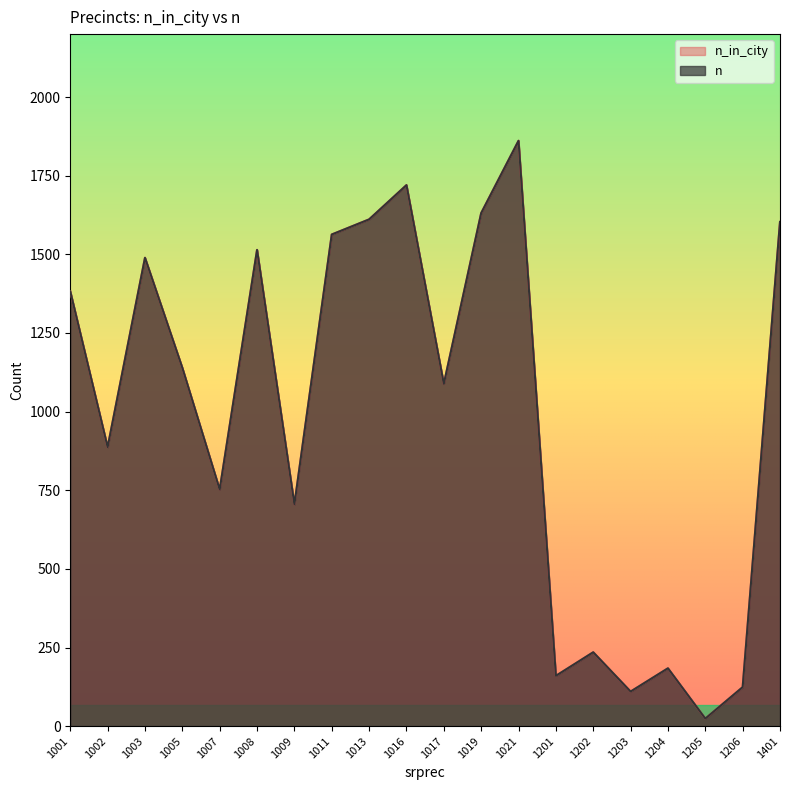

Where is n_in_city nearest to the value 942?

1002